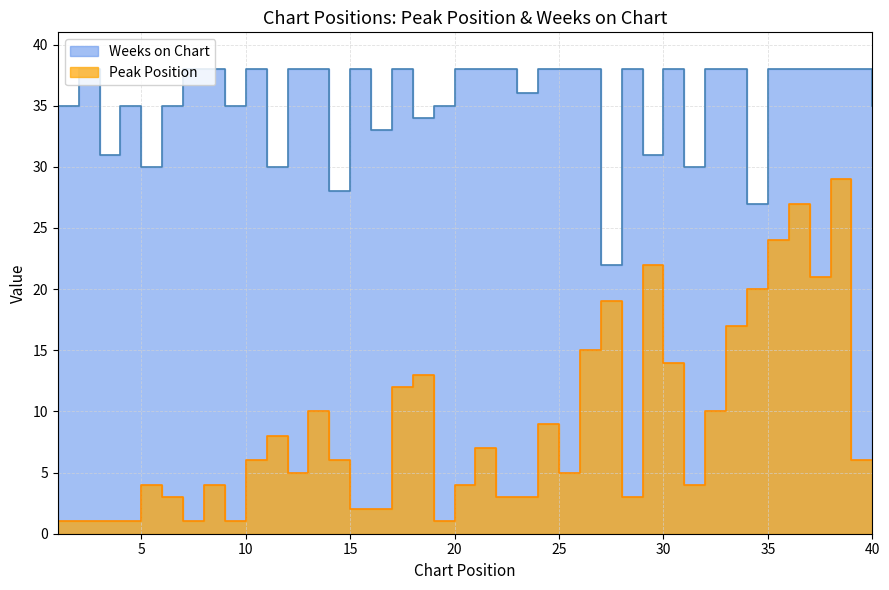

True or false: Weeks on Chart and Peak Position cross at least once.

False